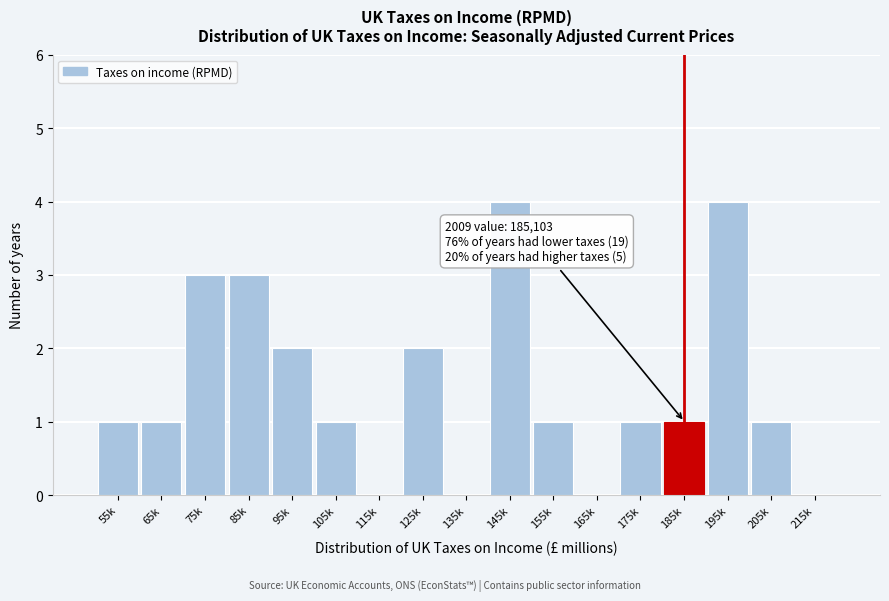

Reading left to right, extract all data points from this chart.

55k=1	65k=1	75k=3	85k=3	95k=2	105k=1	115k=0	125k=2	135k=0	145k=4	155k=1	165k=0	175k=1	185k=1	195k=4	205k=1	215k=0